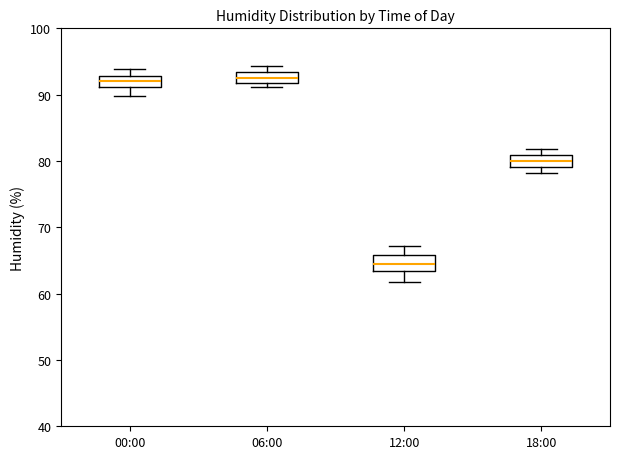

Reading left to right, read every box against the y-axis: the position of its median line, the range the box covers, and the ends of its whiskers. The values are not printed on the chart, so give them approximately, as read against the axis.

00:00: median 92, box 91 to 93, whiskers 90 to 94
06:00: median 93 (inside the box), box 92 to 93, whiskers 91 to 94
12:00: median 64, box 63 to 66, whiskers 62 to 67
18:00: median 80, box 79 to 81, whiskers 78 to 82